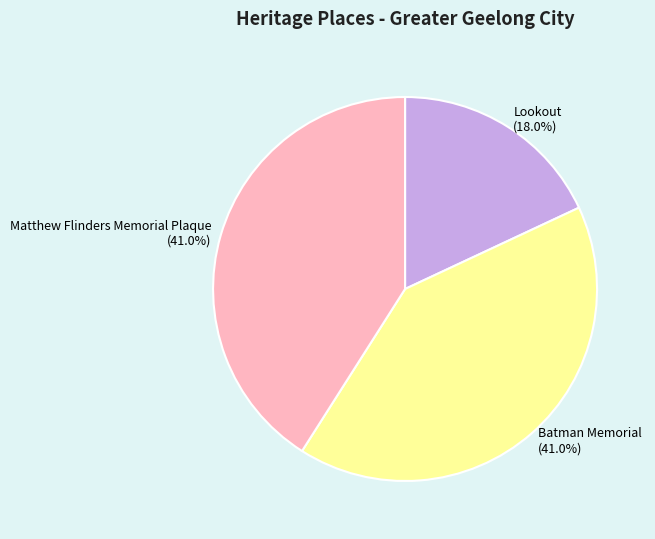

Is it true that Batman Memorial is 27% of the pie?

False